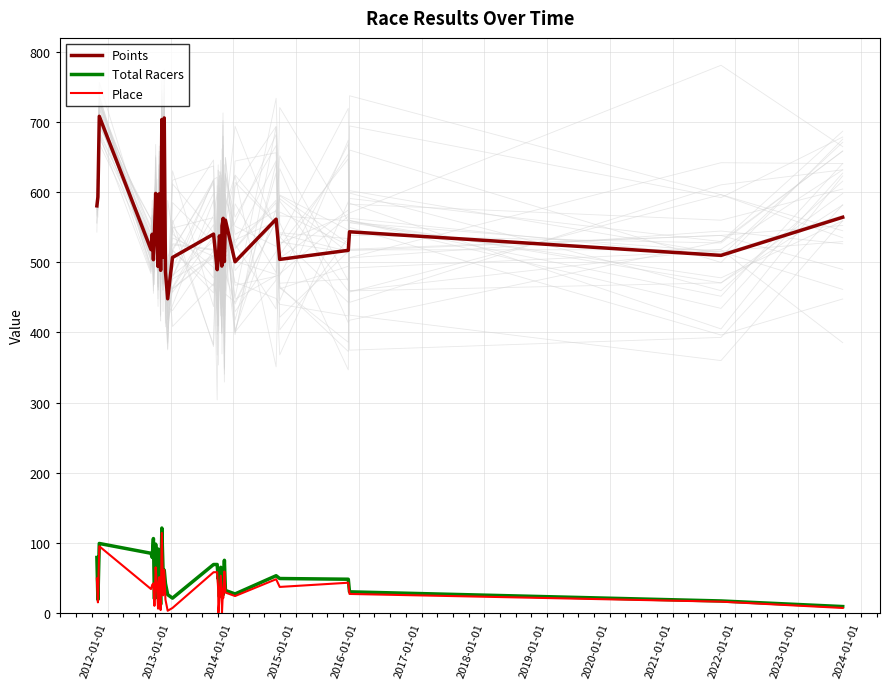

What is the maximum value for Points?

708.3